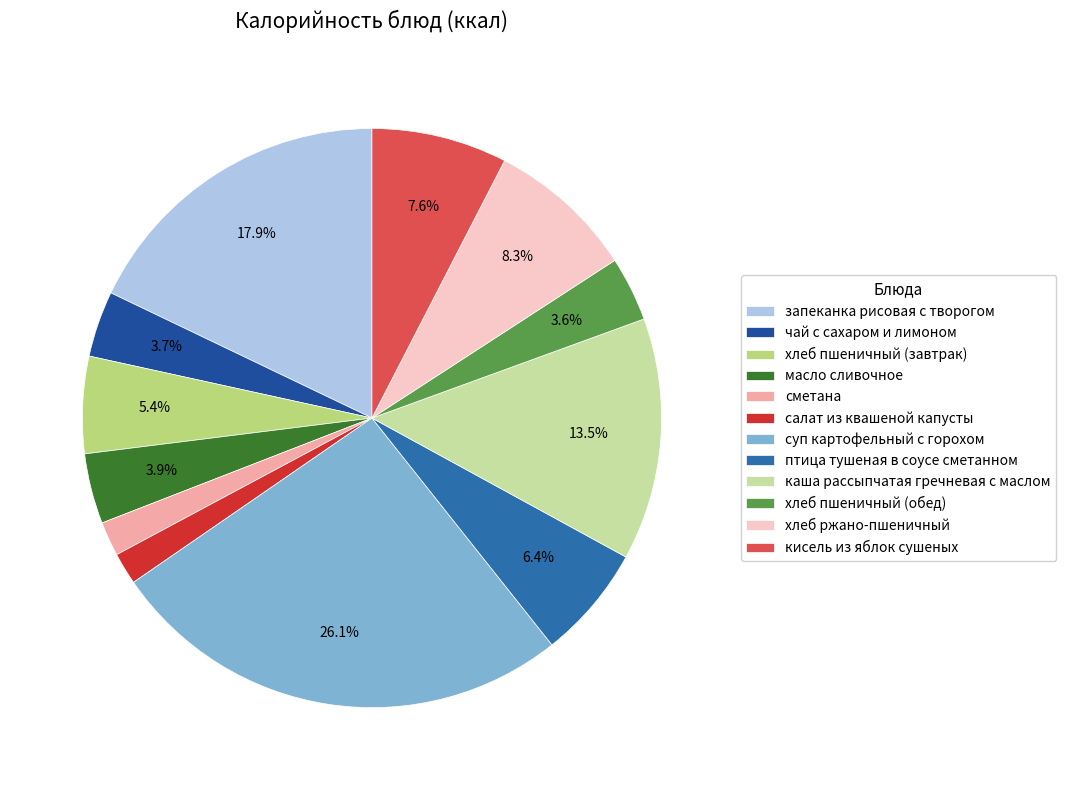

To the nearest percent, what is the average slice percentage?

8%